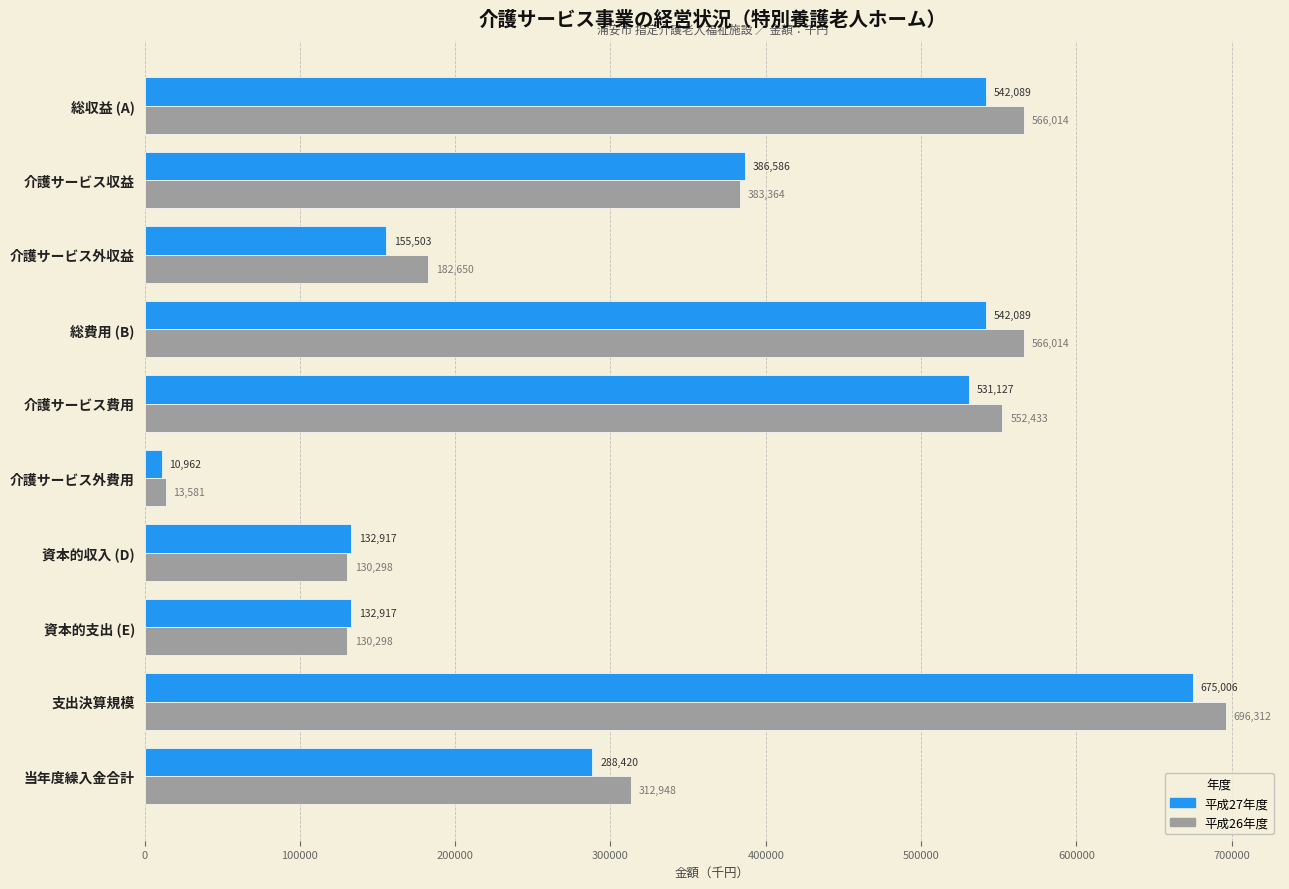

True or false: 平成26年度 has a value of 368781 at 支出決算規模.

False